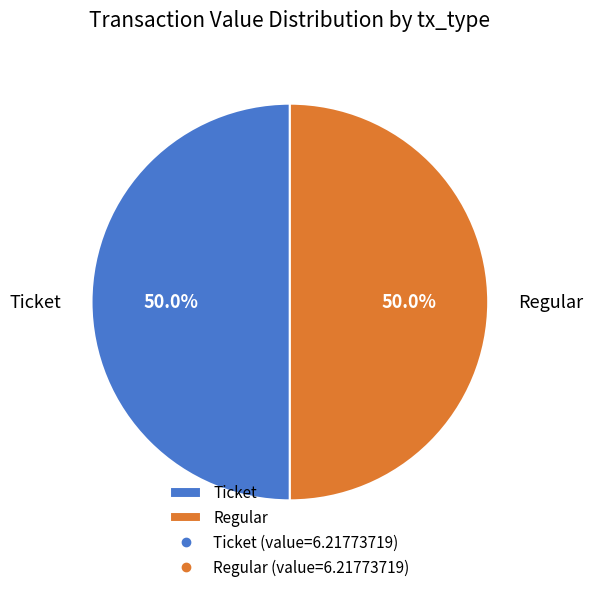

To the nearest percent, what is the difference between the largest and smallest slice percentages?

0%